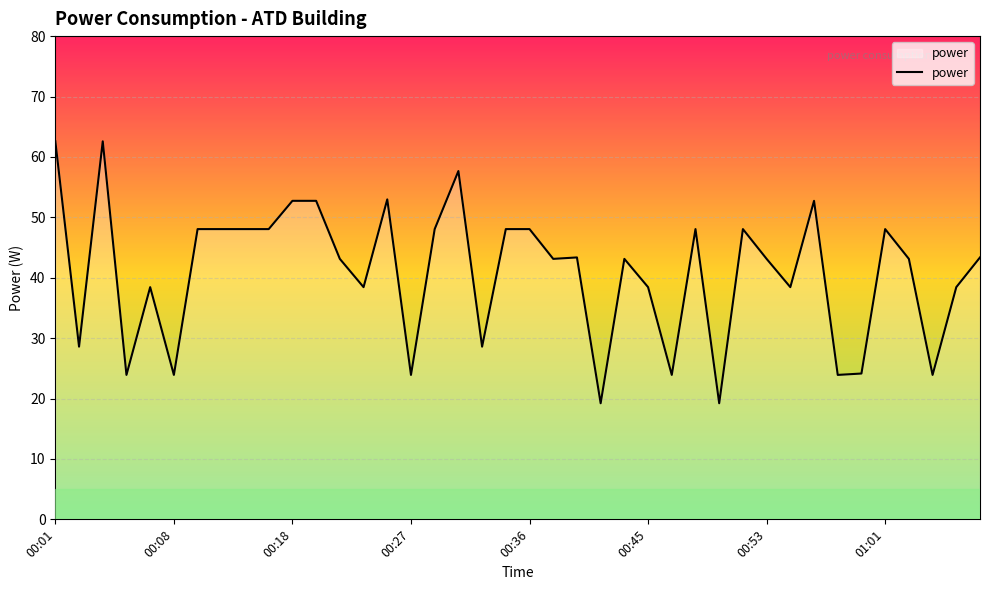

What is the minimum value shown in the chart?

19.2